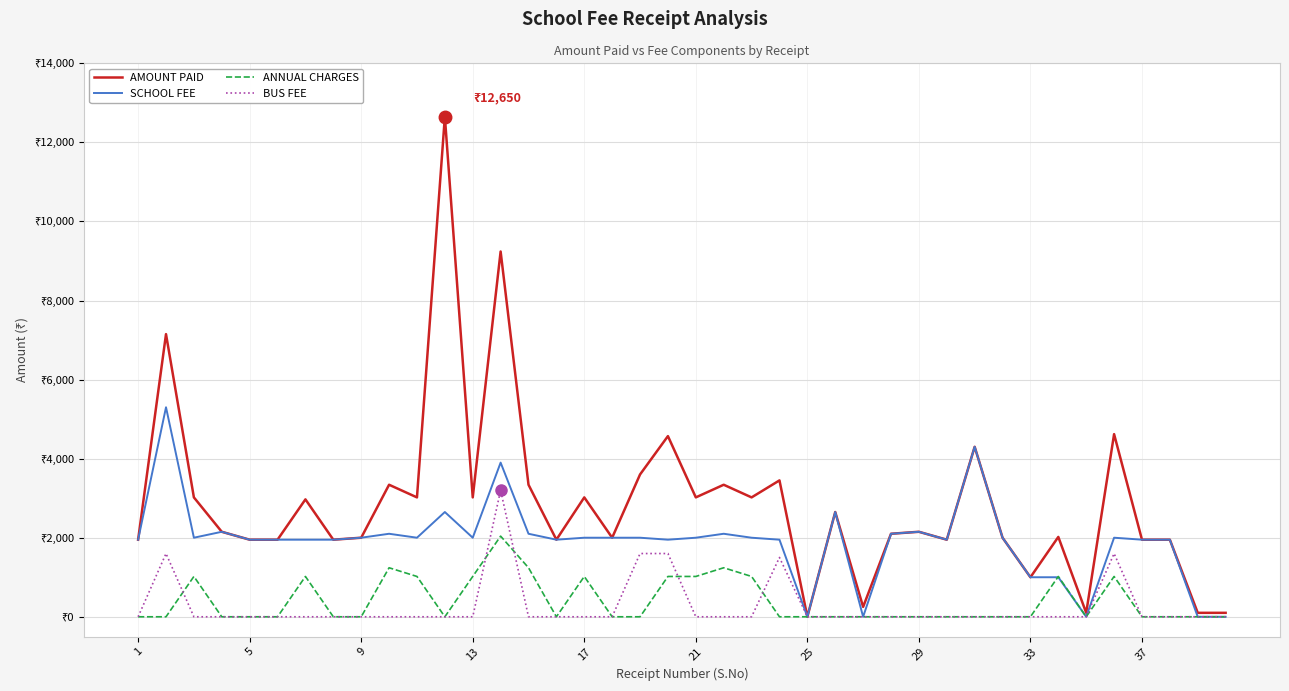

Reading right to left, extract all data points from this chart.

AMOUNT PAID: 100	100	1950	1950	4620	100	2020	1000	2000	4300	1950	2150	2100	250	2650	0	3450	3020	3340	3020	4570	3600	2000	3020	1950	3340	9240	3020	12650	3020	3340	2000	1950	2970	1950	1950	2150	3020	7150	1950
SCHOOL FEE: 0	0	1950	1950	2000	0	1000	1000	2000	4300	1950	2150	2100	0	2650	0	1950	2000	2100	2000	1950	2000	2000	2000	1950	2100	3900	2000	2650	2000	2100	2000	1950	1950	1950	1950	2150	2000	5300	1950
ANNUAL CHARGES: 0	0	0	0	1020	0	1020	0	0	0	0	0	0	0	0	0	0	1020	1240	1020	1020	0	0	1020	0	1240	2040	1020	0	1020	1240	0	0	1020	0	0	0	1020	0	0
BUS FEE: 0	0	0	0	1600	0	0	0	0	0	0	0	0	0	0	0	1500	0	0	0	1600	1600	0	0	0	0	3200	0	0	0	0	0	0	0	0	0	0	0	1600	0